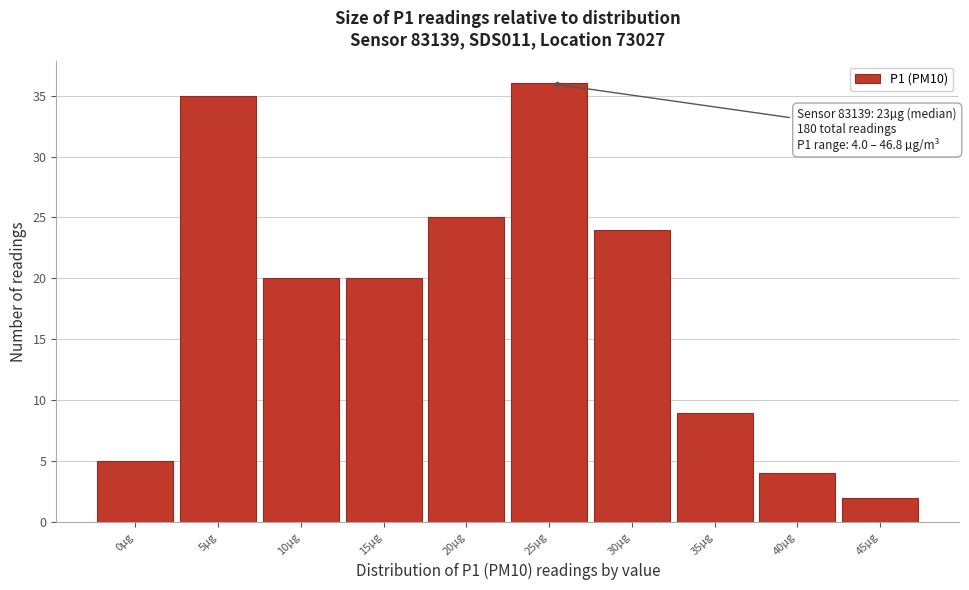

Reading left to right, extract all data points from this chart.

0µg=5	5µg=35	10µg=20	15µg=20	20µg=25	25µg=36	30µg=24	35µg=9	40µg=4	45µg=2